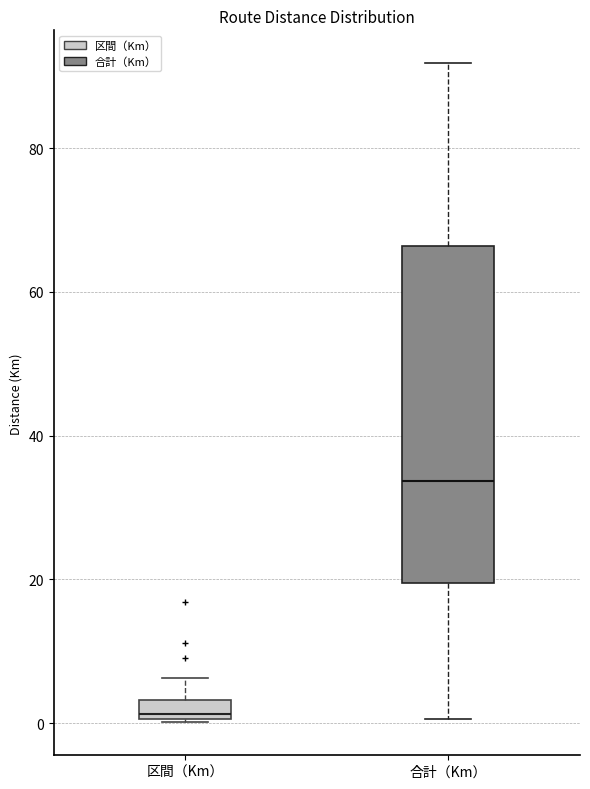

Comparing the boxes themselves (not the whiskers), which one is the tallest?

合計（Km）